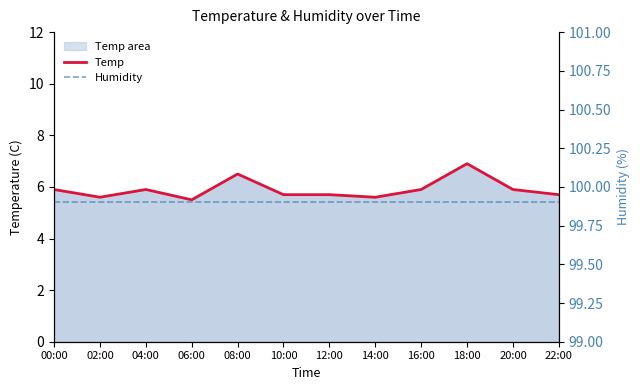

At 16:00, list the series in order from smallest to largest.

Temp, Humidity